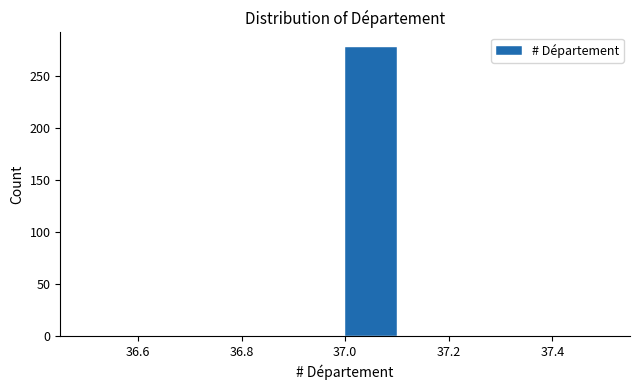

How tall is the bar that spans 37.0 to 37.1 on the x-axis? The values are not printed on the chart, so give them approximately, as read against the axis.

280